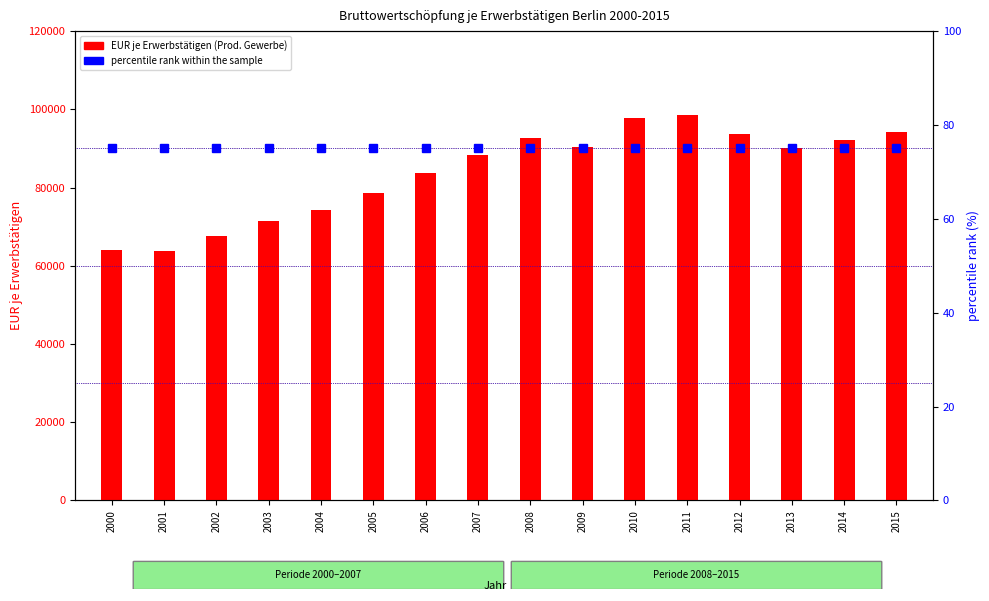

Rank the categories by percentile rank within the sample value from lowest to highest.

2000, 2001, 2002, 2003, 2004, 2005, 2006, 2007, 2008, 2009, 2010, 2011, 2012, 2013, 2014, 2015